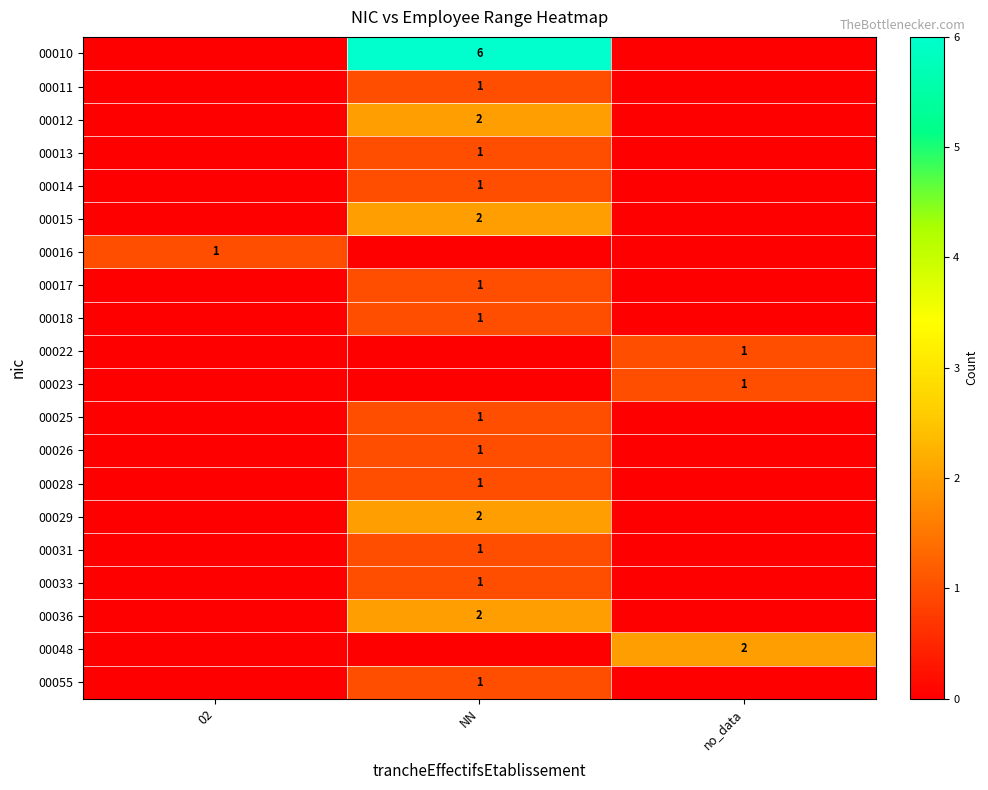

The 00015 series shows 2 at NN. True or false?

True